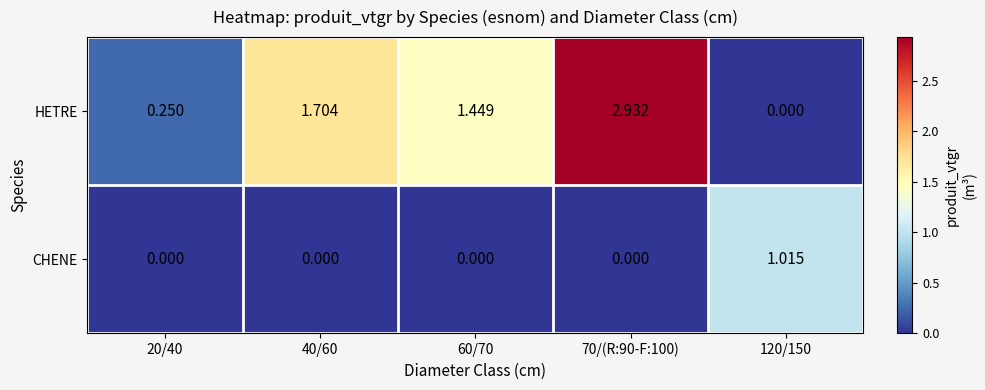

Which series changed the most between 40/60 and 60/70?

HETRE